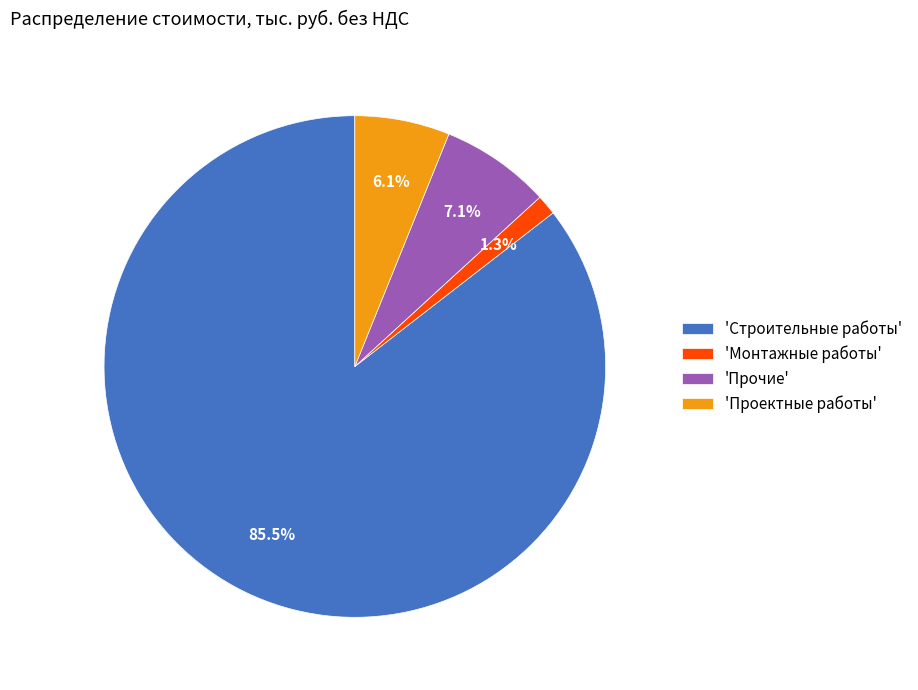

What percentage is NOT represented by 'Монтажные работы'?

98.7%